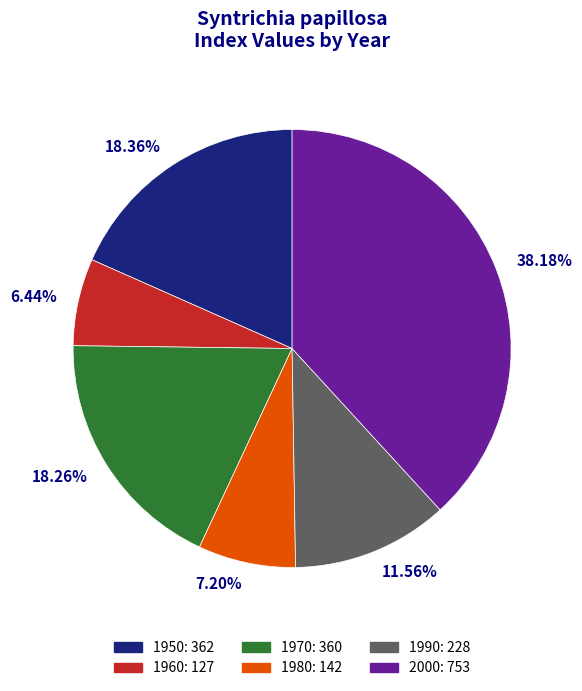

Which slice is the largest?

2000